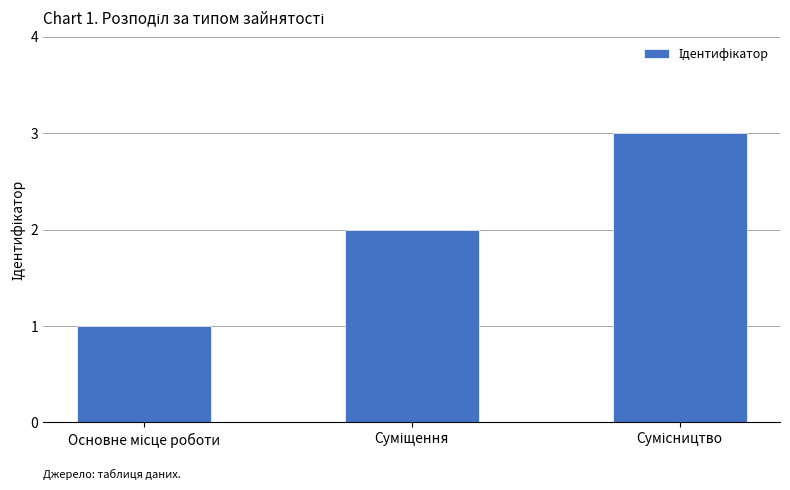

What is the sum of all values?

6